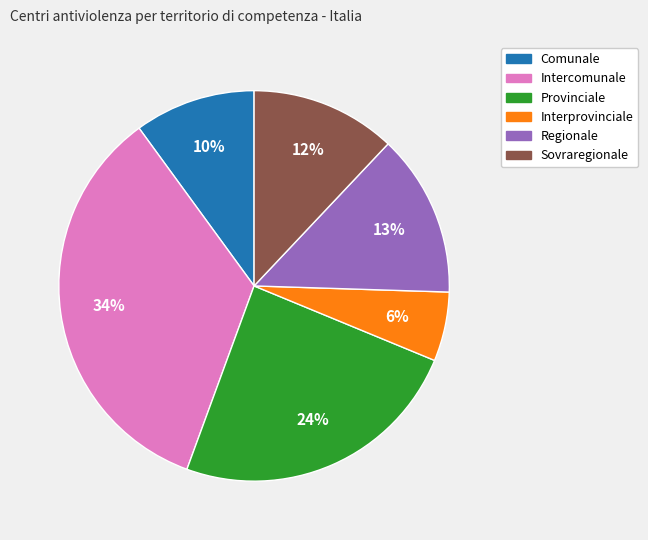

How many segments does this pie chart have?

6